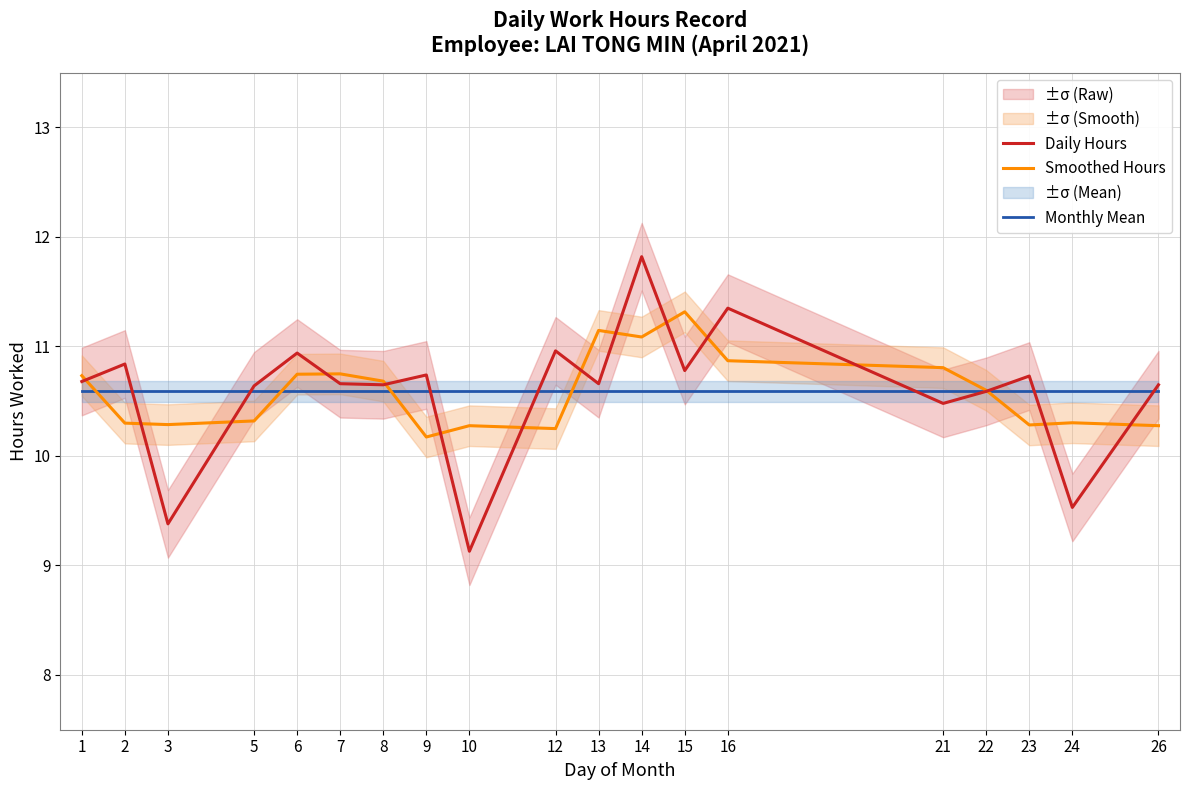

Is it true that Smoothed Hours equals 10.8 at 21?

True